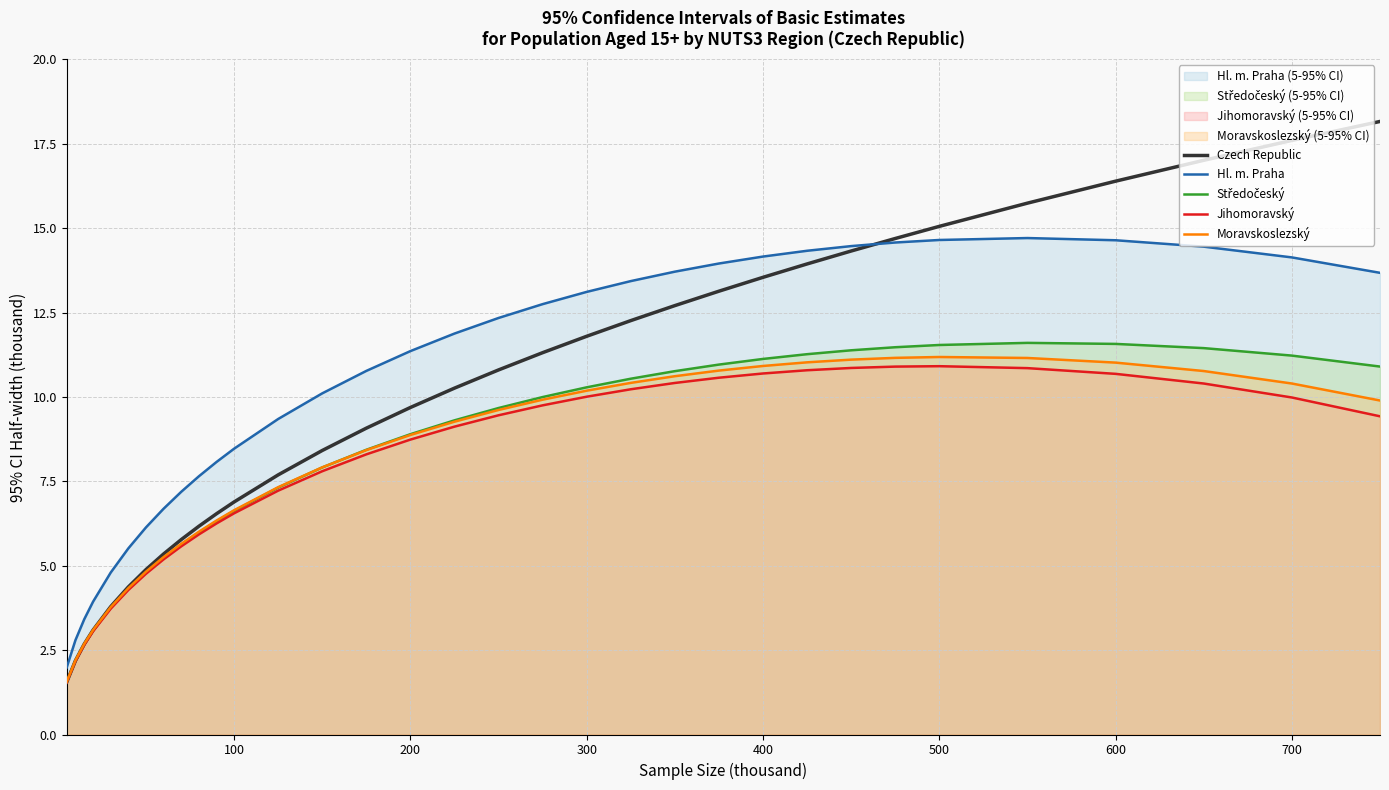

Read the Czech Republic value at 400.

13.5